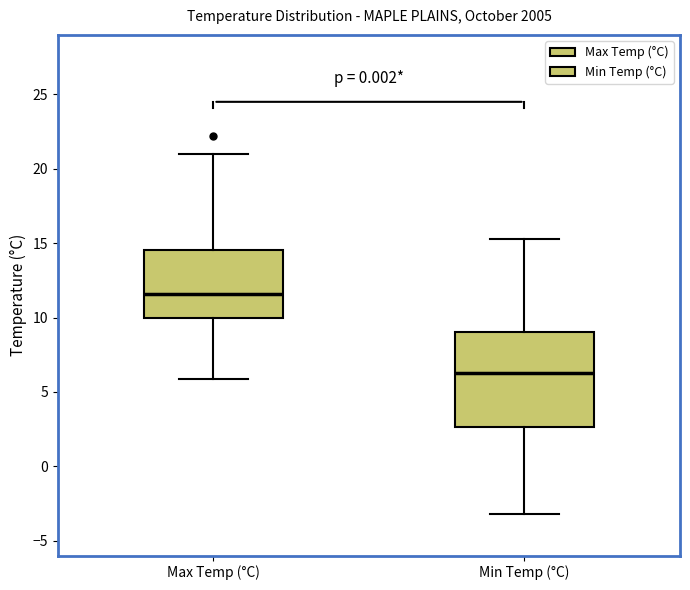

Reading left to right, read every box against the y-axis: the position of its median line, the range the box covers, and the ends of its whiskers. The values are not printed on the chart, so give them approximately, as read against the axis.

Max Temp (°C): median 11.5, box 10.0 to 14.5, whiskers 6.0 to 21.0
Min Temp (°C): median 6.5, box 2.5 to 9.0, whiskers -3.0 to 15.5